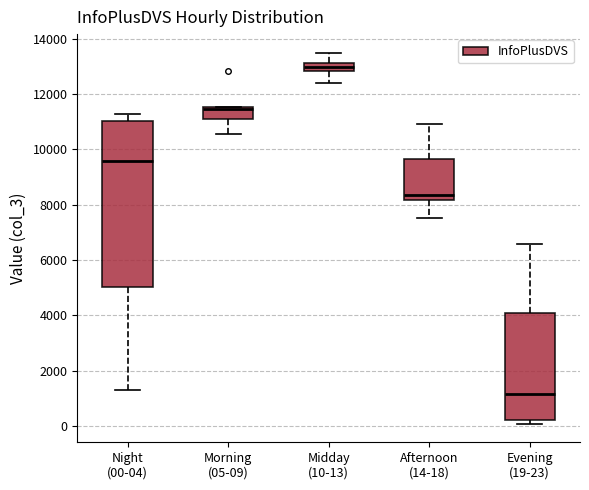

Where does the lower whisker of the box for Afternoon (14-18) end on the y-axis? The values are not printed on the chart, so give them approximately, as read against the axis.

7600